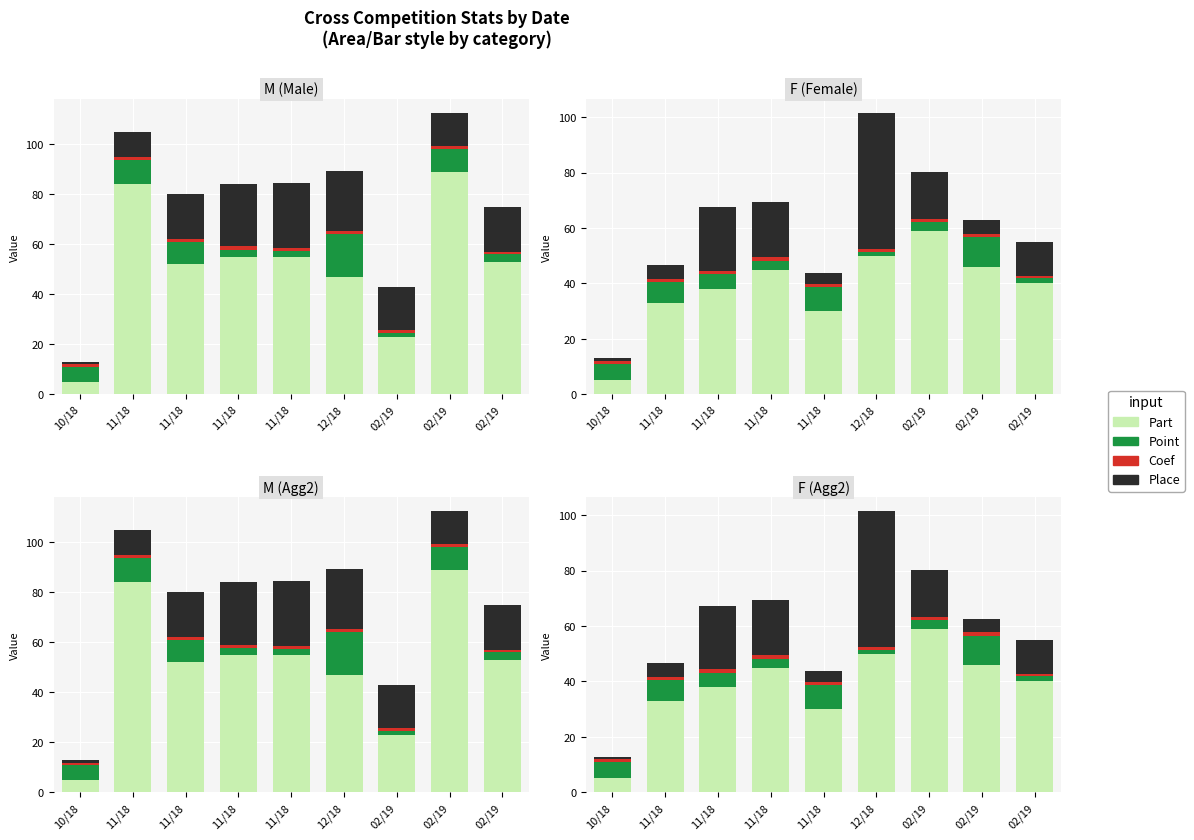

What is the sum of all Coef values?

10.4